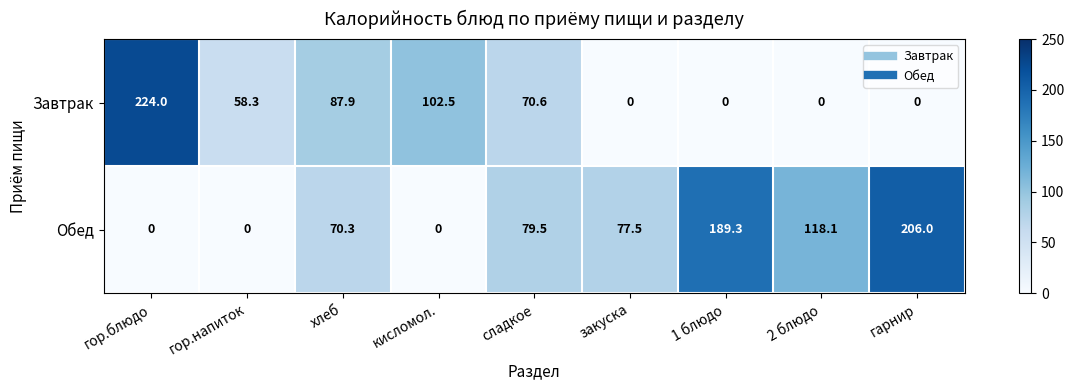

How many positive values does the Завтрак series have?

5